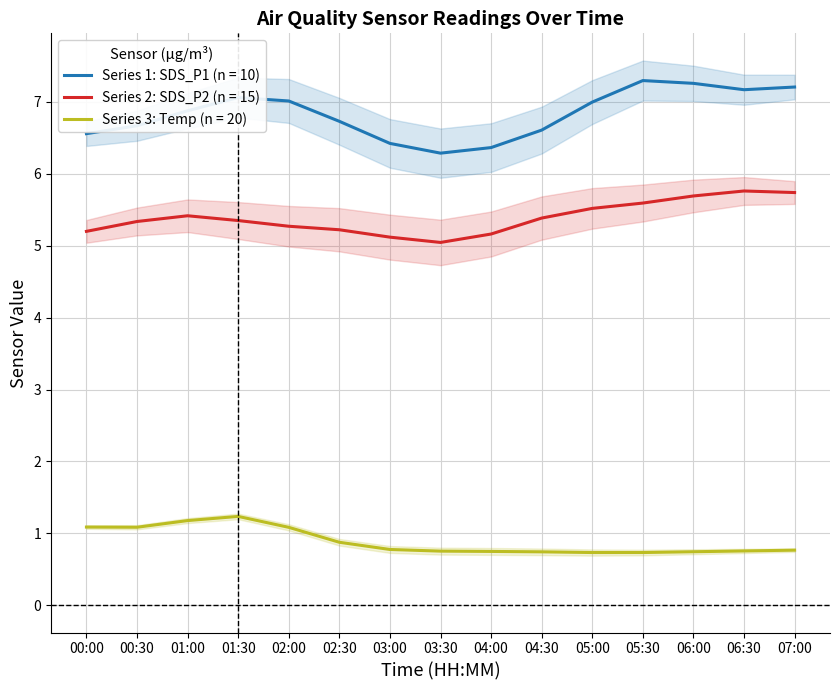

True or false: Series 1: SDS_P1 (n = 10) and Series 2: SDS_P2 (n = 15) intersect in this chart.

False